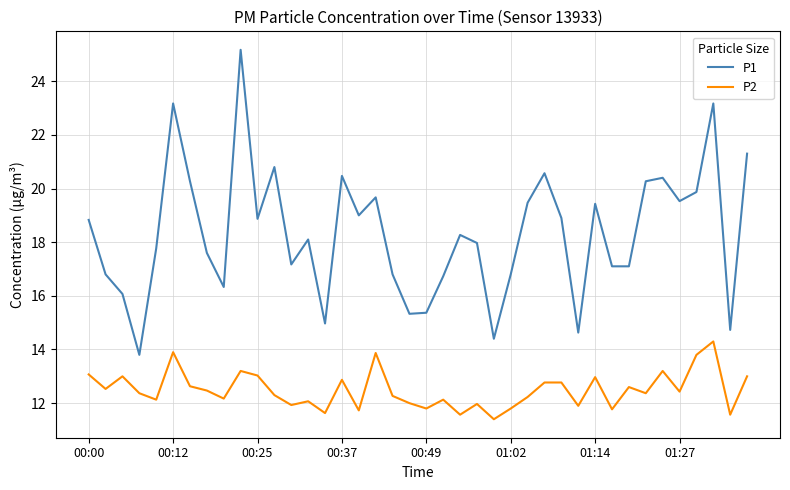

List the series in order of their peak value, lowest first.

P2, P1